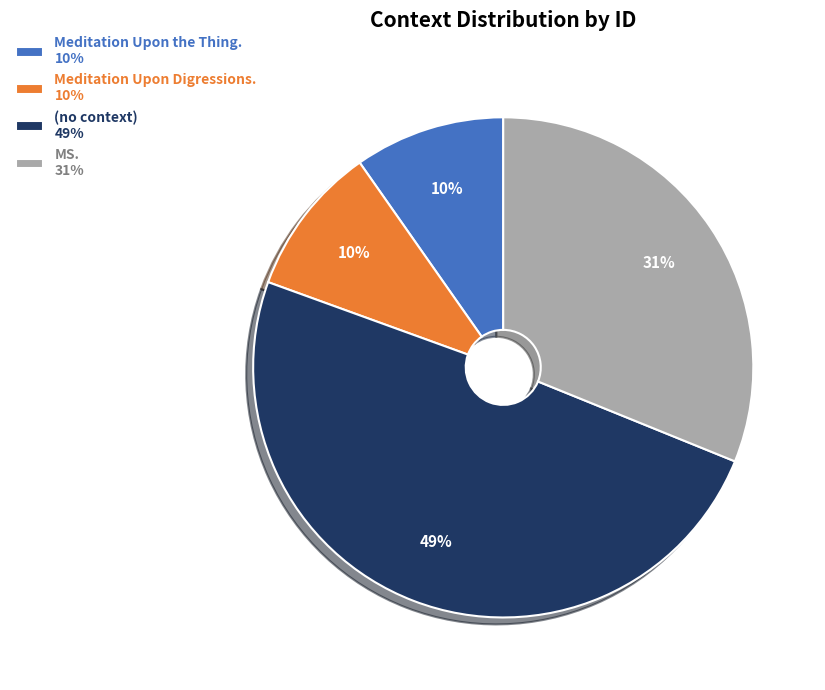

Which category has the biggest portion of the pie?

(no context) 49%